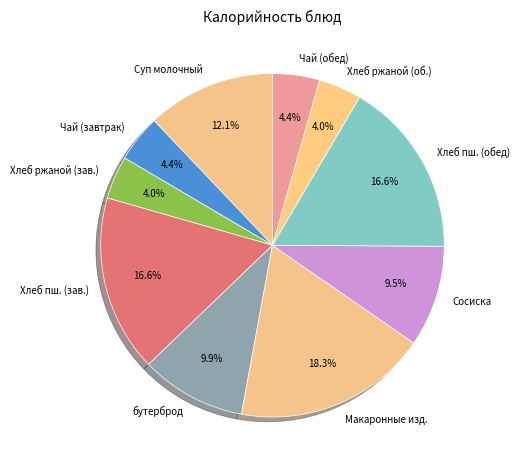

How many segments does this pie chart have?

10